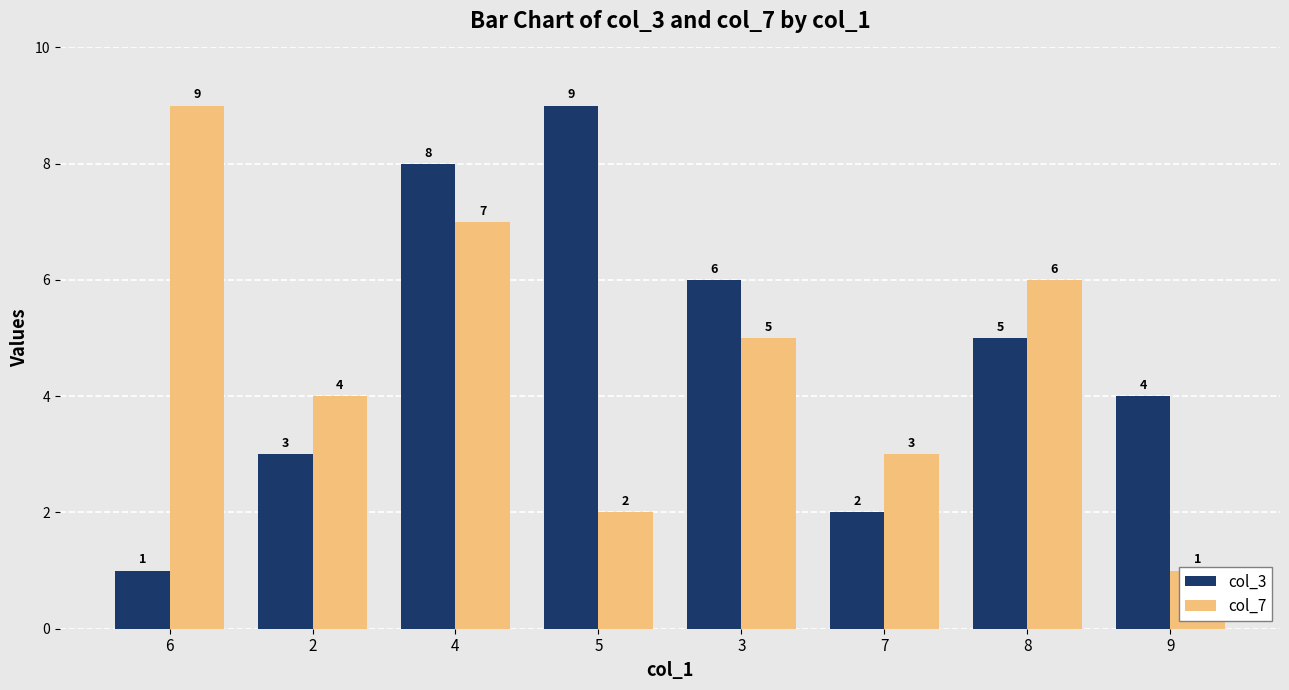

What position from the left is 8?

7